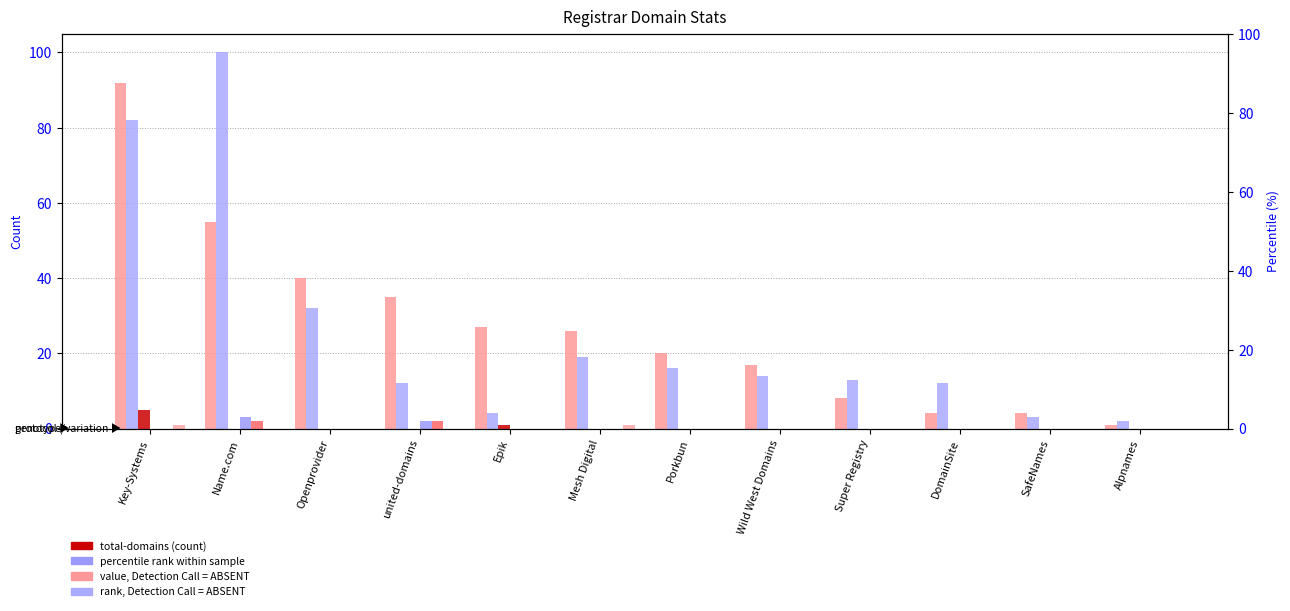

List the series in order of their peak value, lowest first.

deleted-domains-nograce, net-adds-1-yr, attempted-adds, net-renews-1-yr, total-domains, total-nameservers